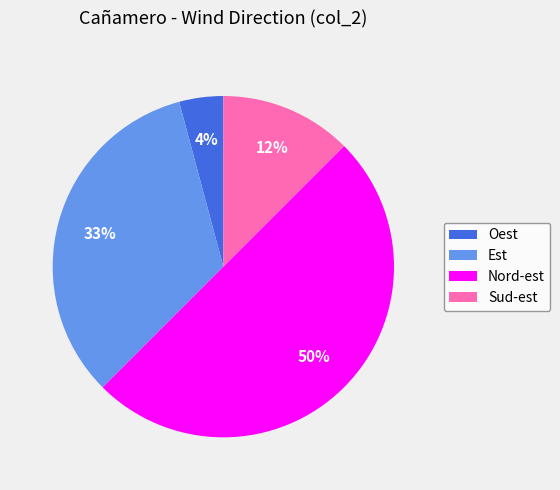

The Oest slice represents 4% of the pie. True or false?

True